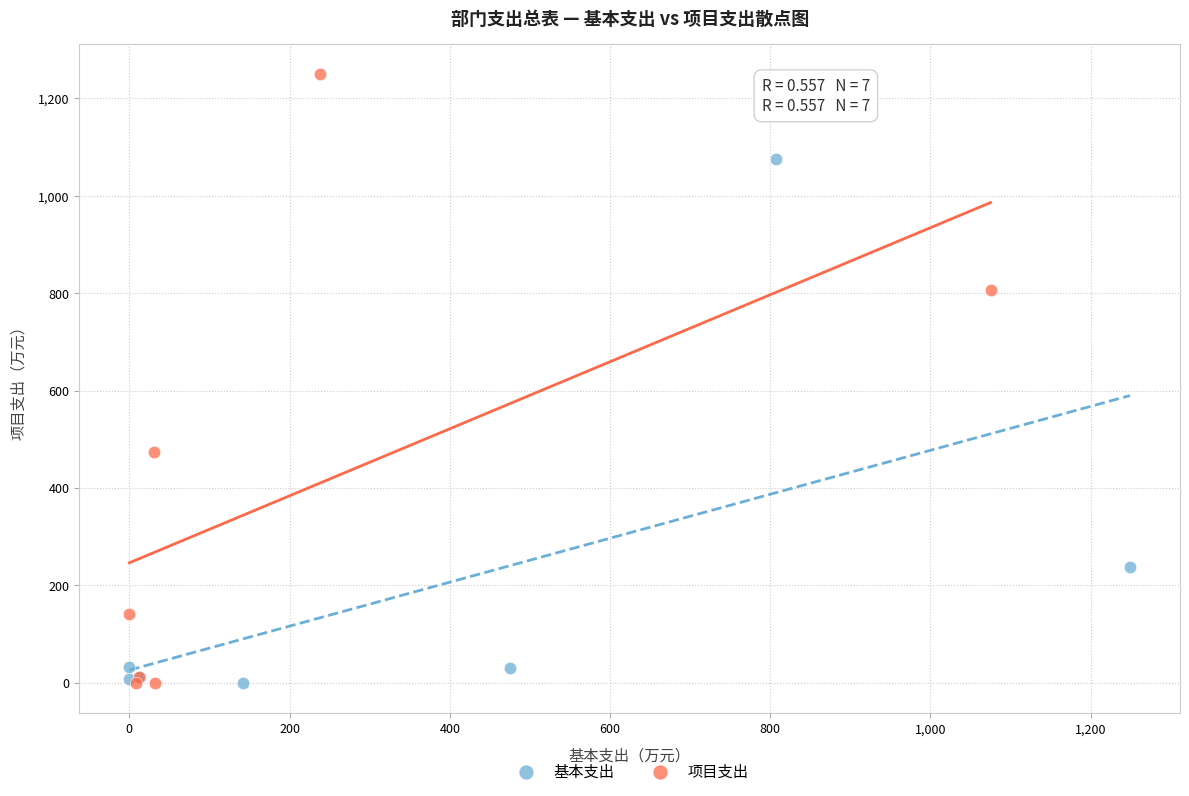

Which series reaches the maximum Y coordinate?

项目支出